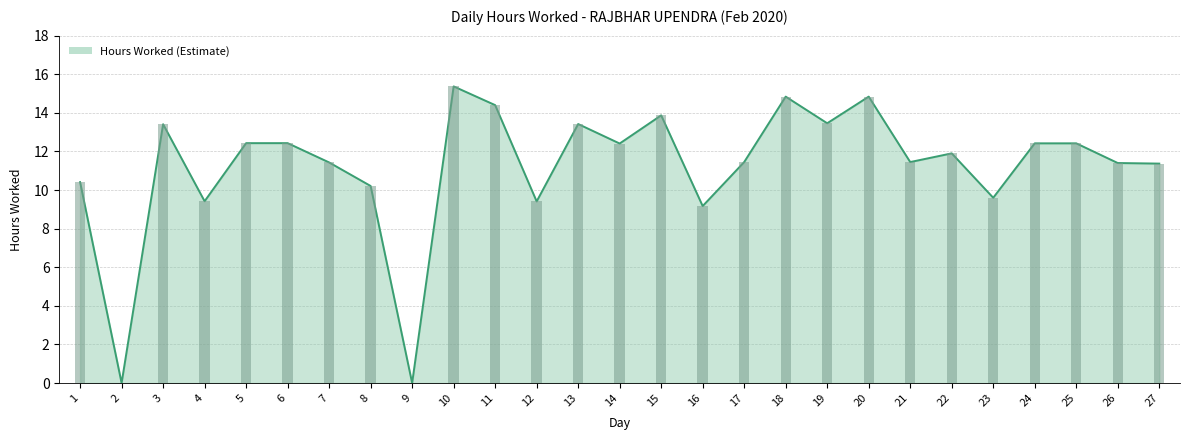

Are the bars grouped side by side (vs. stacked)?

No